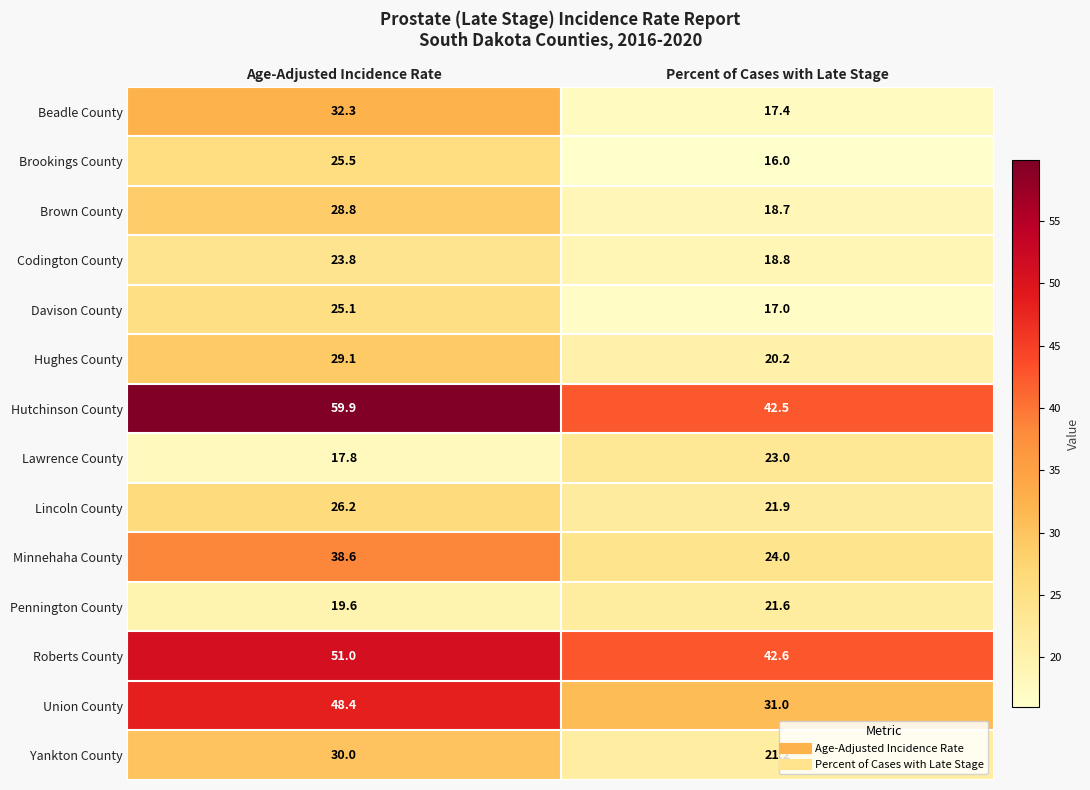

What is the difference between the highest and lowest values at Age-Adjusted Incidence Rate?

42.1